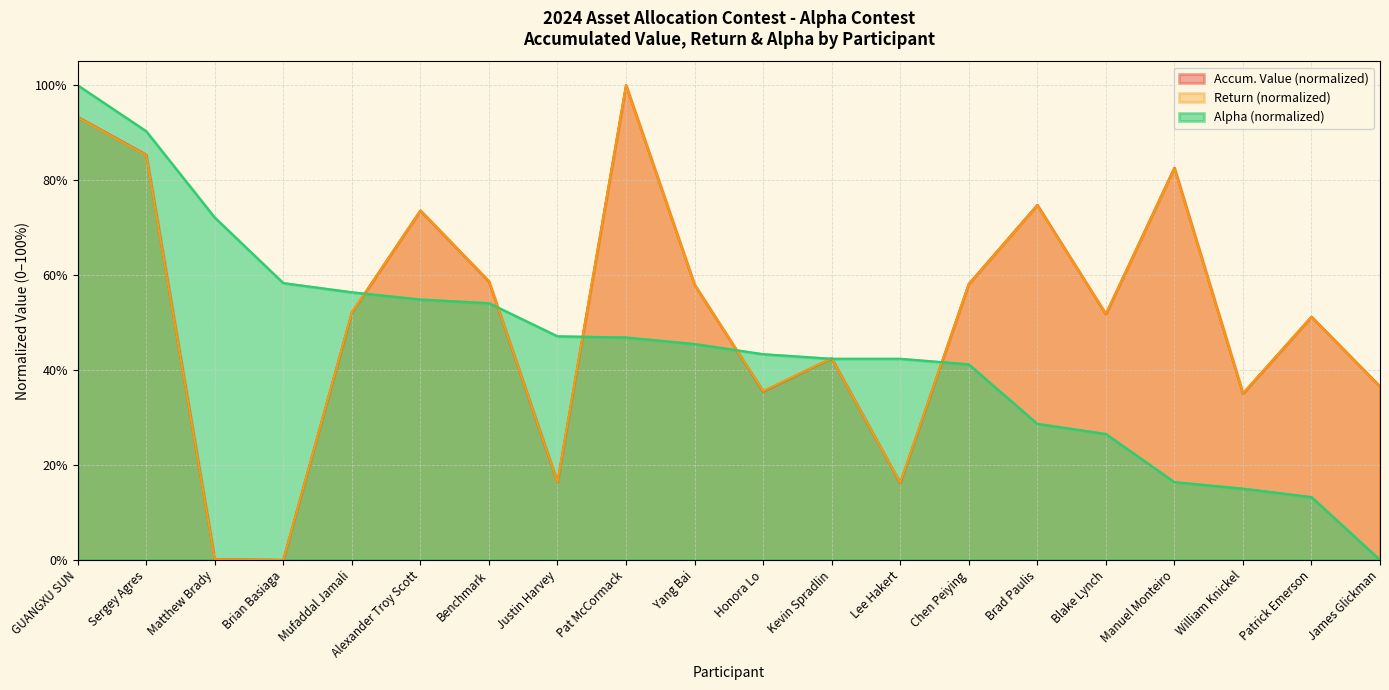

Reading right to left, what are all the values shown in this chart?

Accum. Value: 0.4	0.5	0.4	0.8	0.5	0.7	0.6	0.2	0.4	0.4	0.6	1.0	0.2	0.6	0.7	0.5	0.0	0.0	0.9	0.9
Return: 0.4	0.5	0.4	0.8	0.5	0.7	0.6	0.2	0.4	0.4	0.6	1.0	0.2	0.6	0.7	0.5	0.0	0.0	0.9	0.9
Alpha: 0.0	0.1	0.2	0.2	0.3	0.3	0.4	0.4	0.4	0.4	0.5	0.5	0.5	0.5	0.5	0.6	0.6	0.7	0.9	1.0